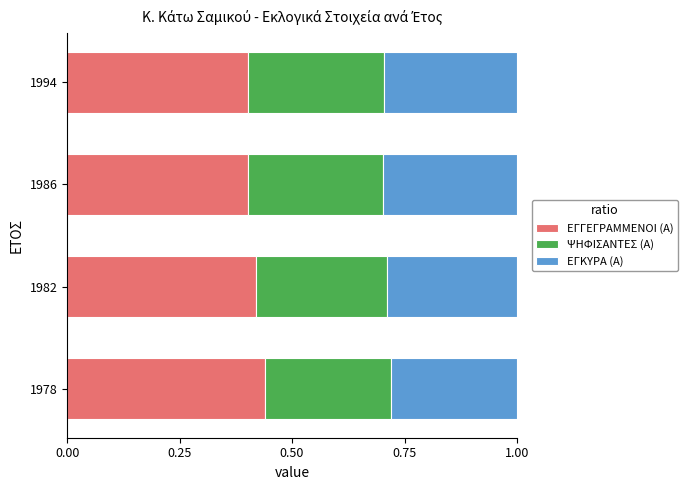

What is the total value across all series at 1986?

1.0